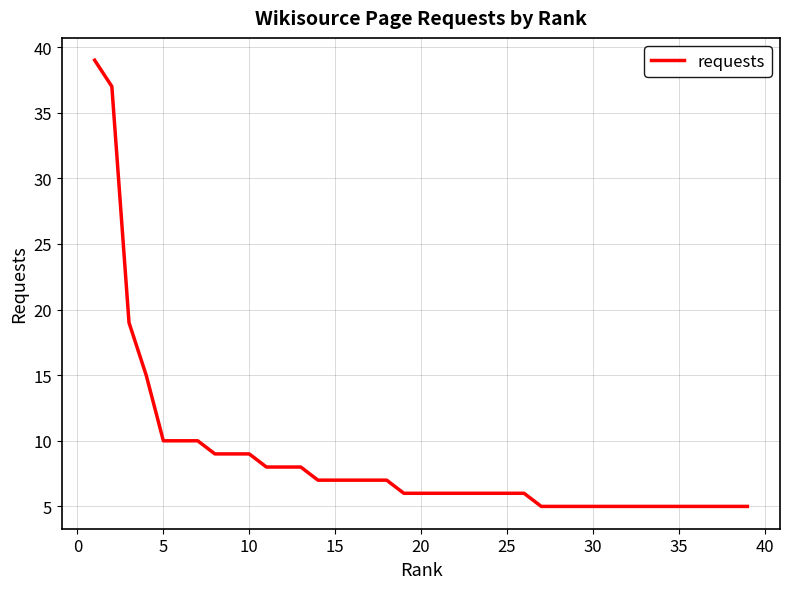

What is the minimum value shown in the chart?

5